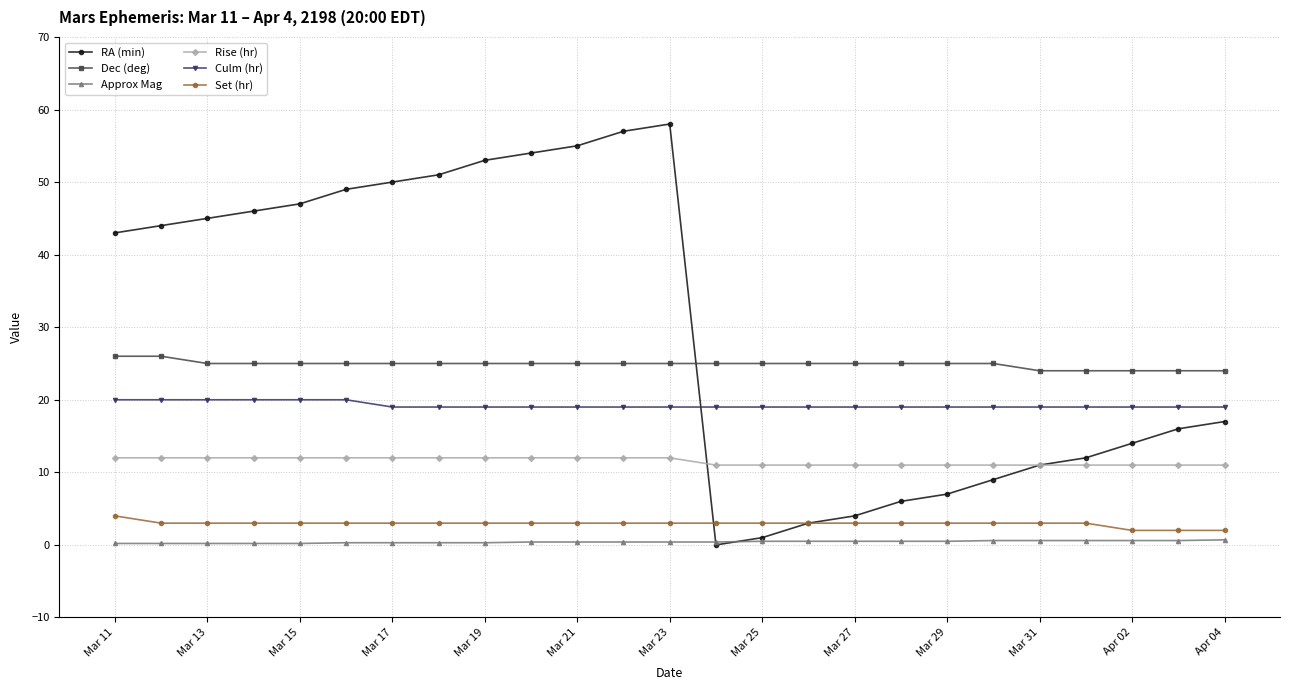

Is this an area chart (filled region under the line)?

No